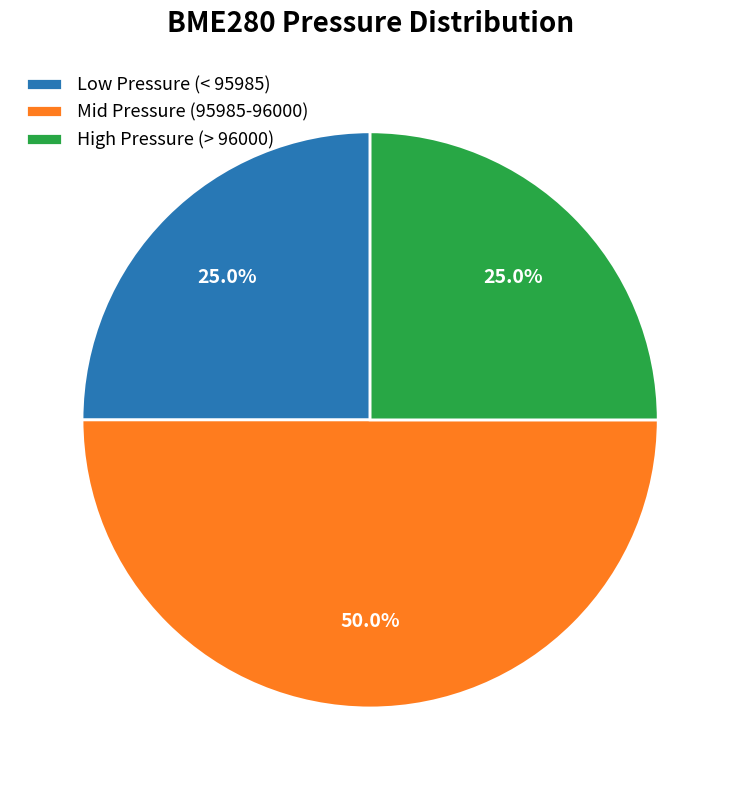

Count the number of slices in the pie.

3